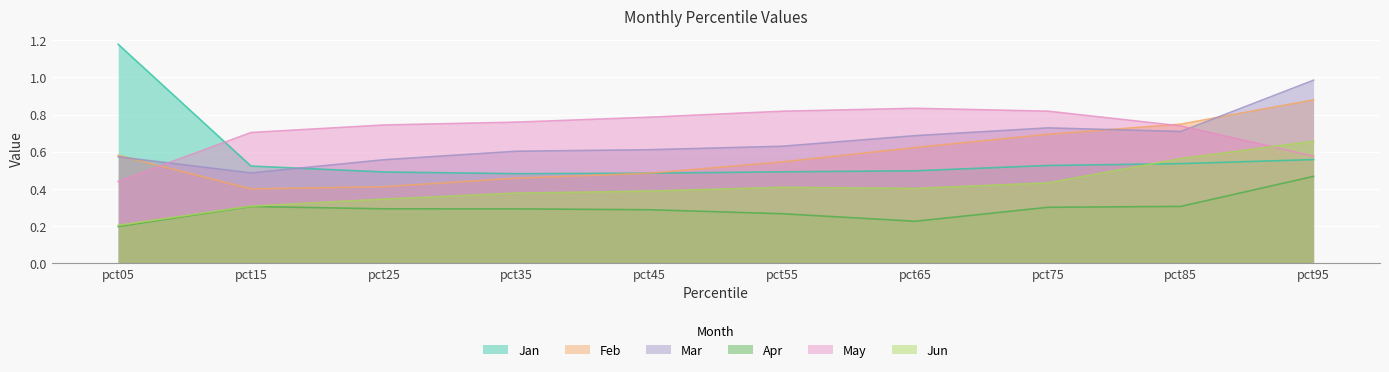

True or false: Jan and Mar intersect in this chart.

True